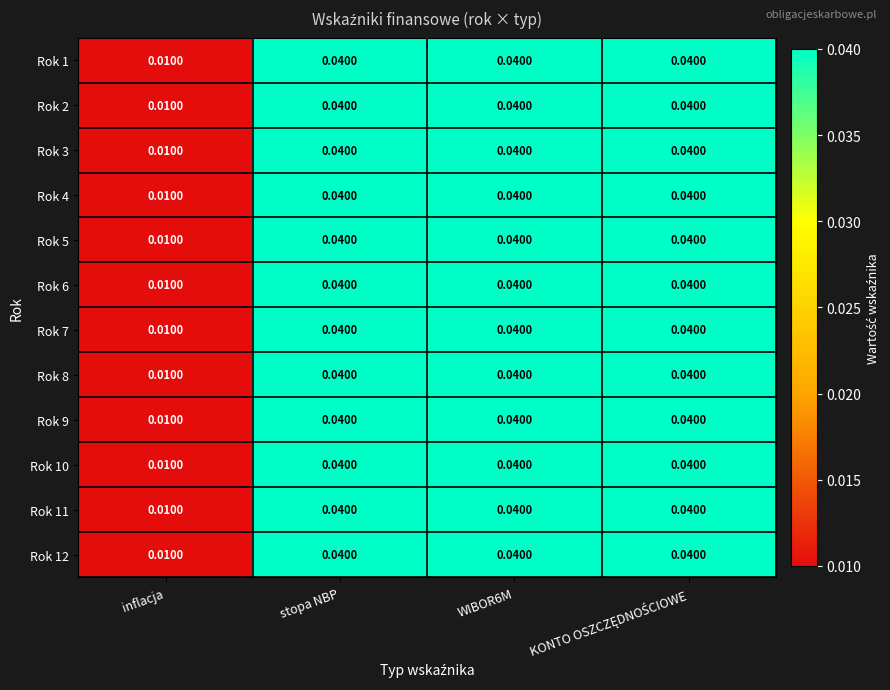

Is the value of Rok 4 at WIBOR6M greater than the value of Rok 3 at inflacja?

Yes